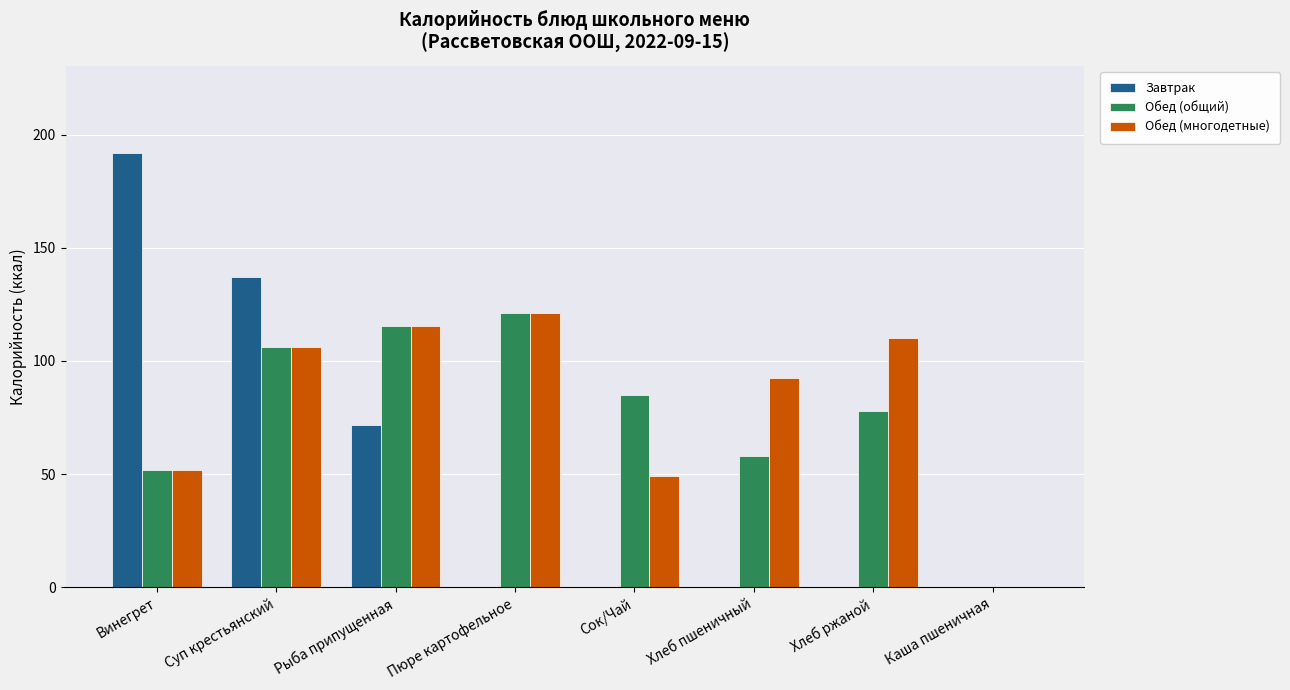

What is the total value across all series at Хлеб ржаной?

188.0